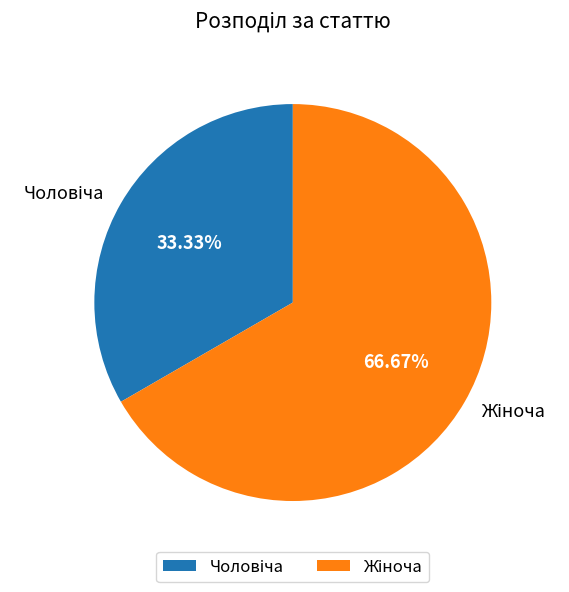

Does any single category account for the majority?

Yes